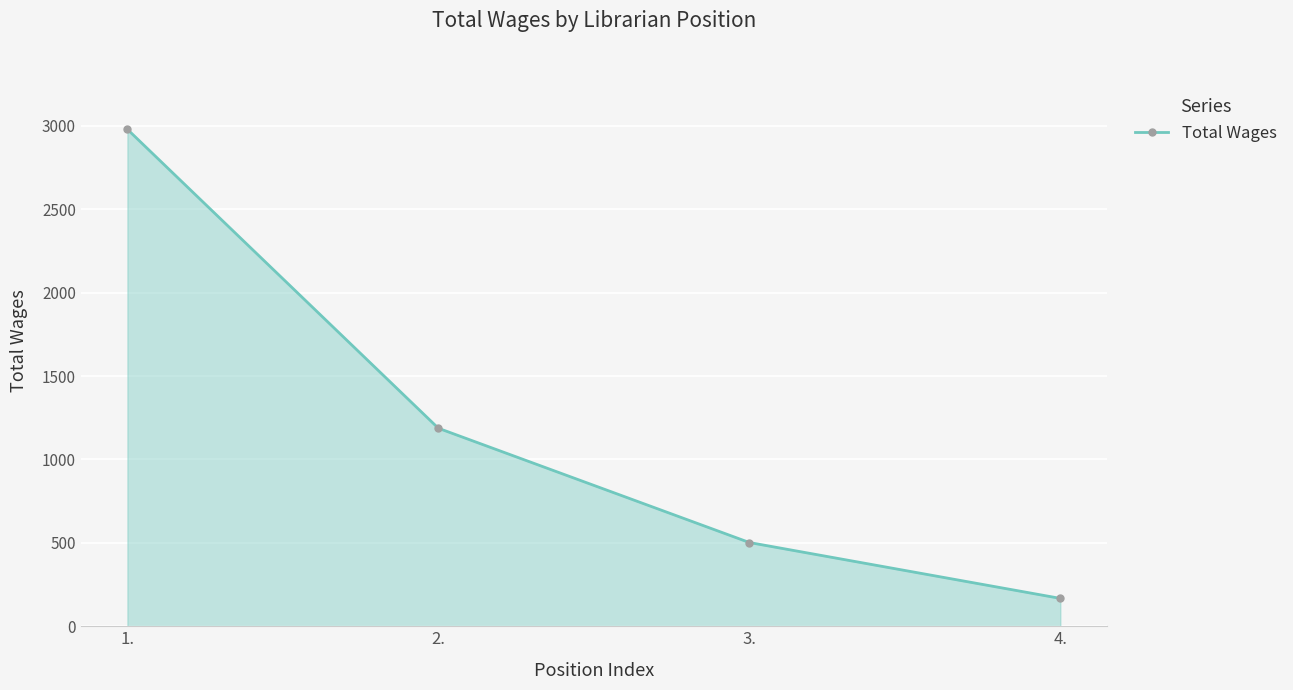

Where is the data nearest to the value 1573?

2.